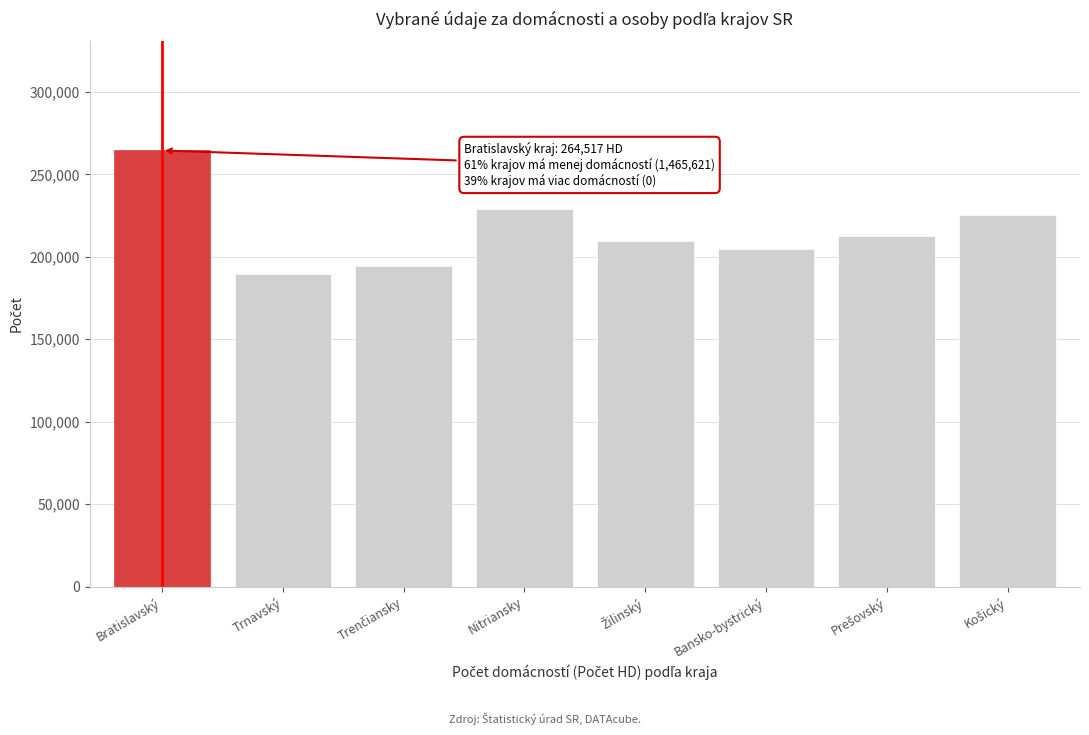

Reading right to left, what are all the values shown in this chart?

225513	212601	204862	209695	229222	194273	189455	264517